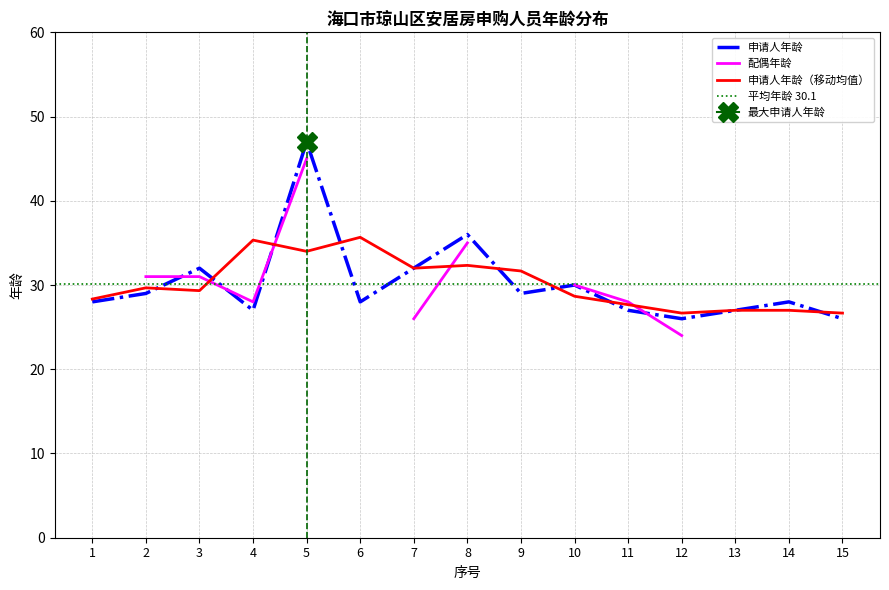

What is the value of the 2nd point from the left?

29